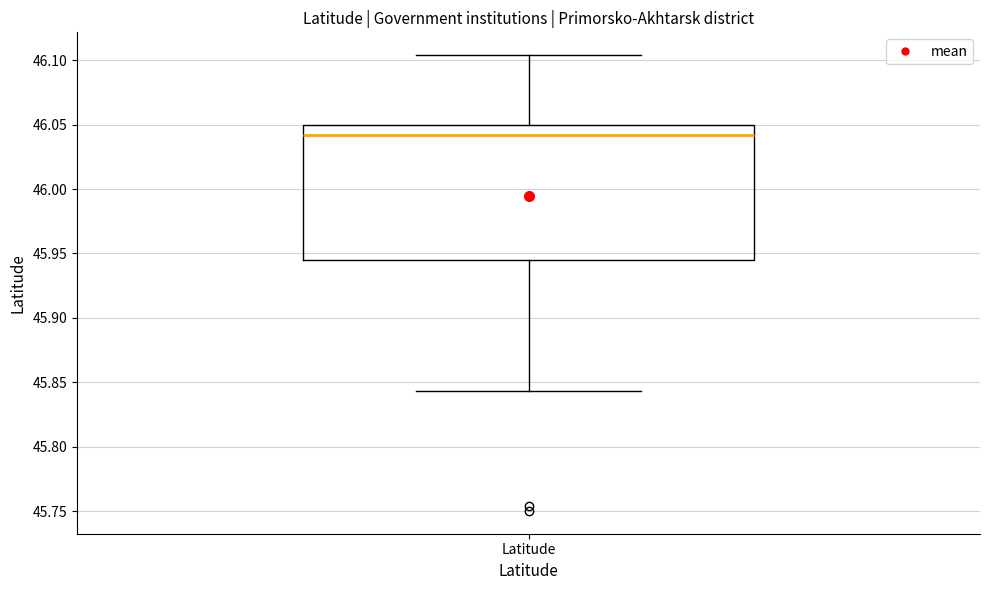

Transcribe this box plot: give where the median line is, the range the box spans, and where the two whiskers end, as read against the y-axis. The values are not printed on the chart, so give them approximately, as read against the axis.

median 46.040, box 45.945 to 46.050, whiskers 45.845 to 46.105